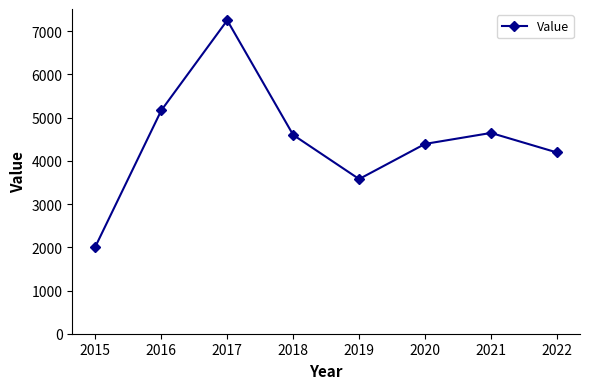

What is the ratio of the value at 2022 to the value at 2015?

2.1